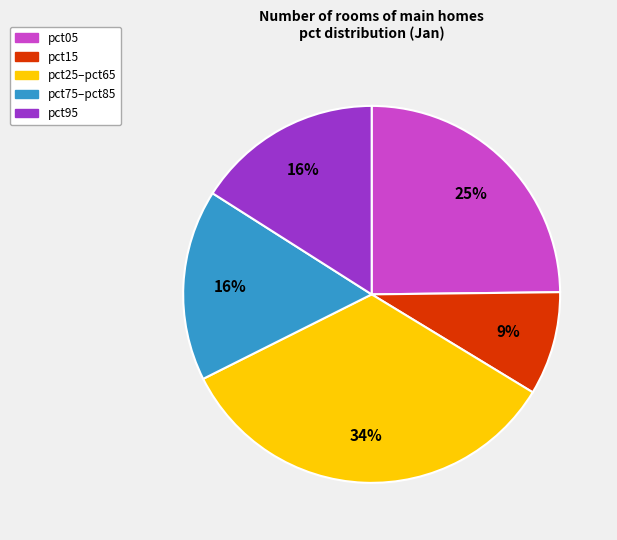

Is the sum of pct05 and pct95 greater than half?

No